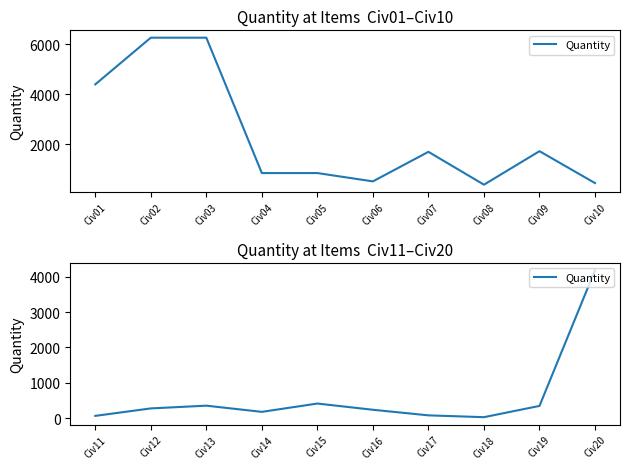

At which category does the data reach its first local valley?

Civ14